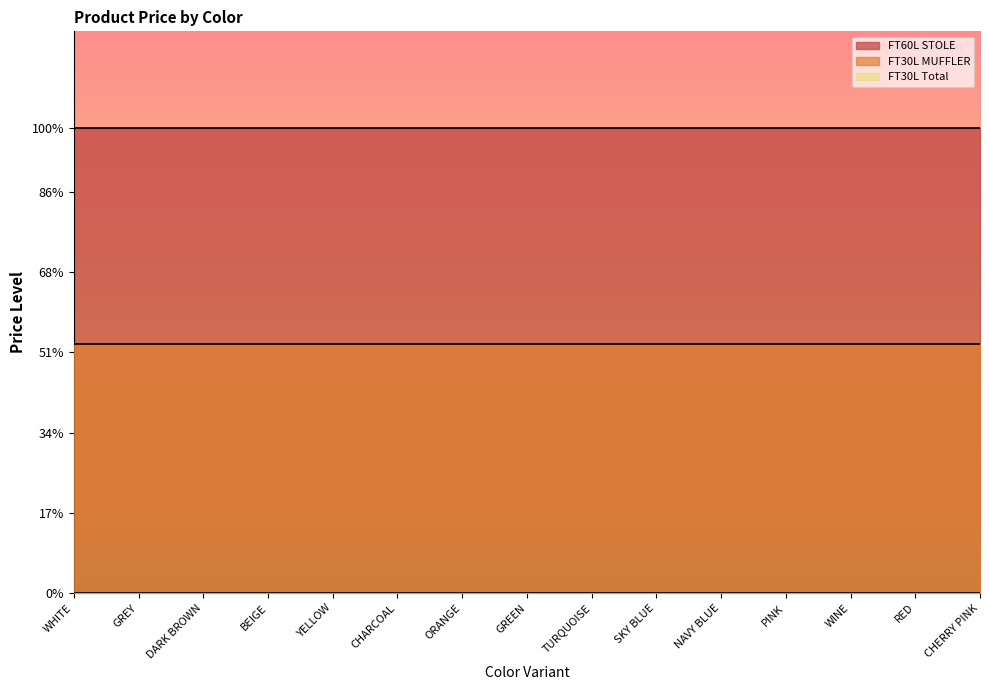

Does the chart display data point markers on the line(s)?

No